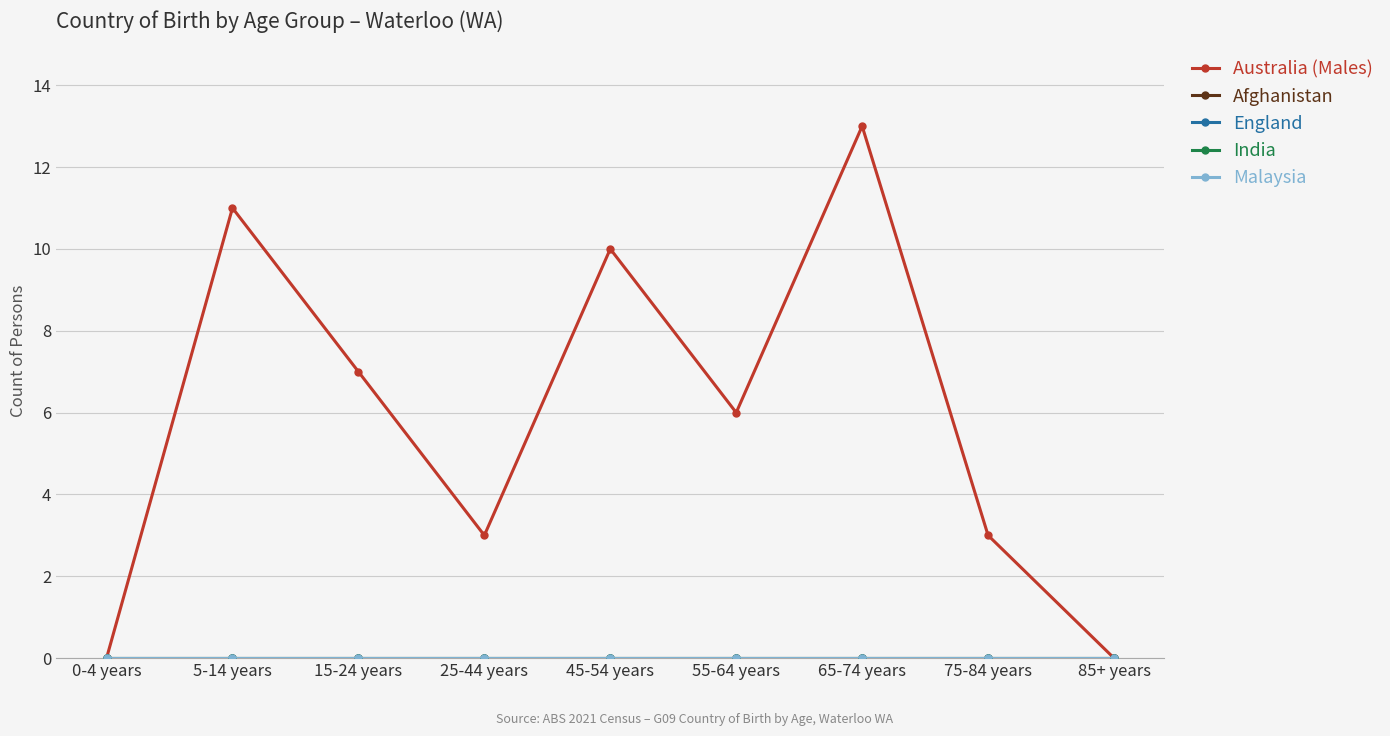

At which category does the chart reach its minimum across all series?

0-4 years